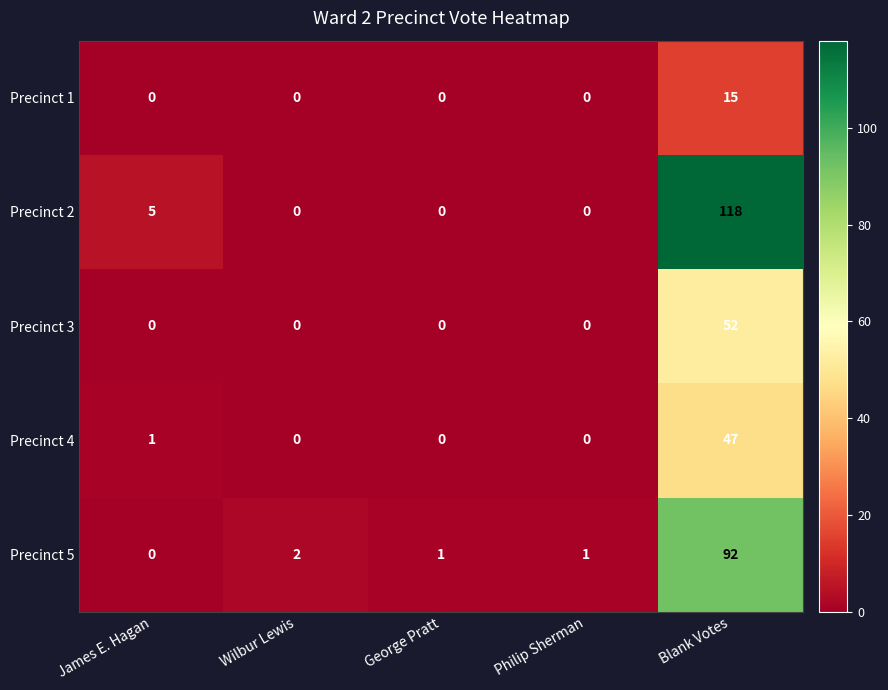

What is the sum of all Precinct 2 values?

123